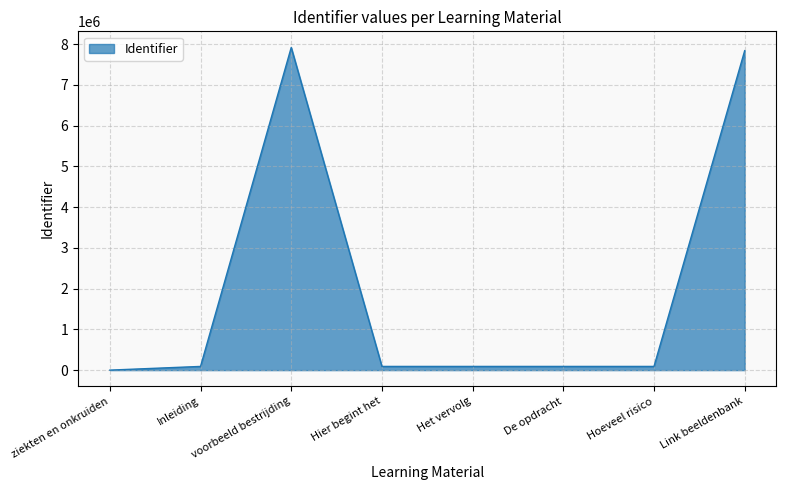

What is the difference between the maximum and minimum values?

7916198